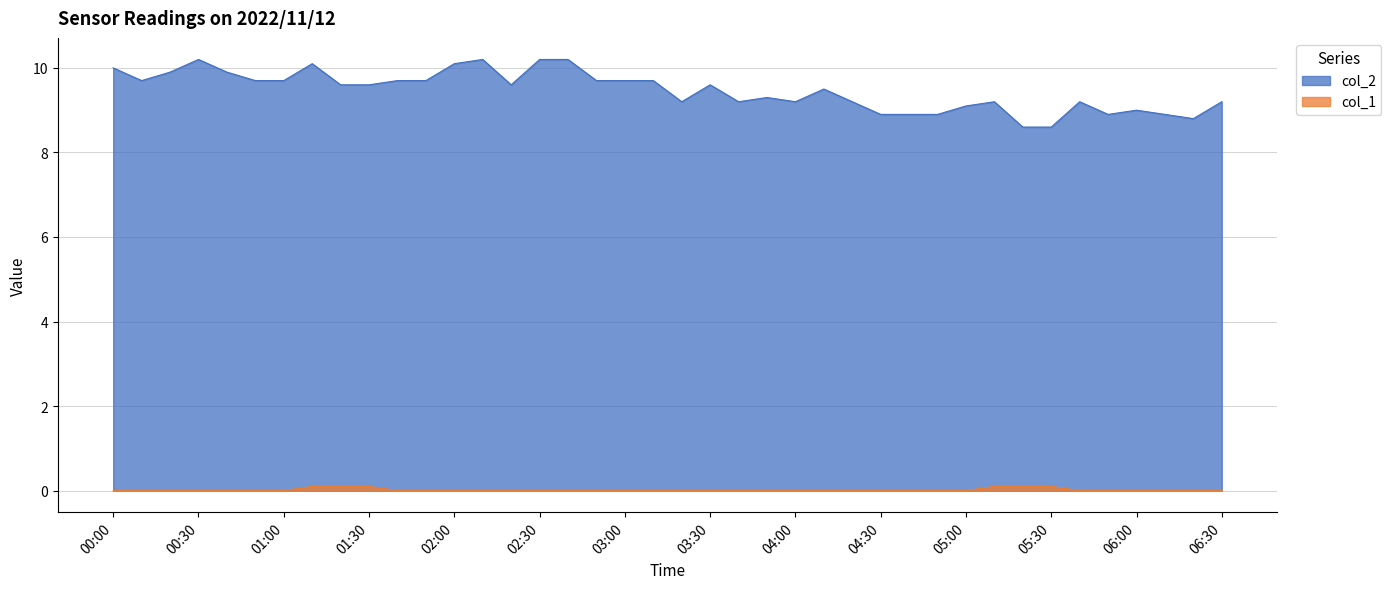

What is the difference between the maximum and minimum values in the col_2 series?

1.6